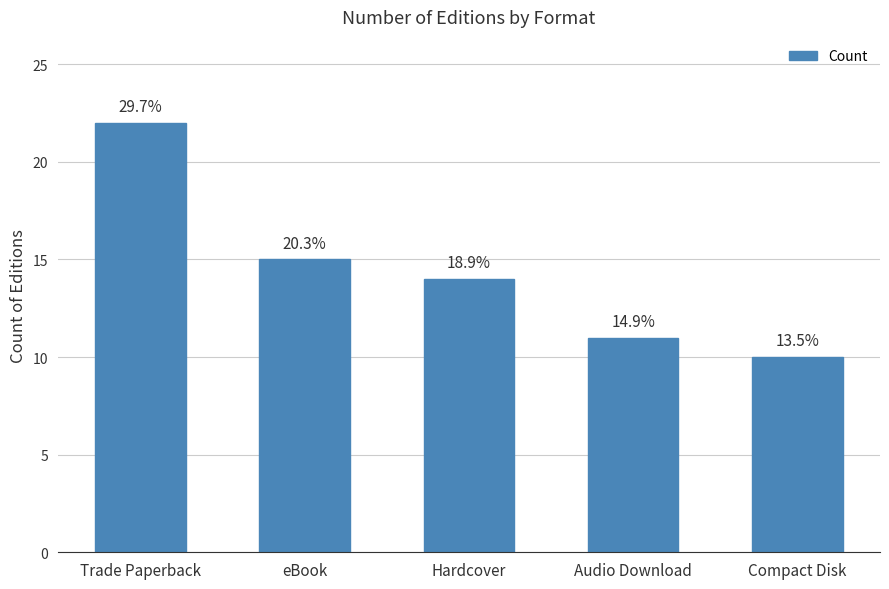

Are the bars horizontal?

No